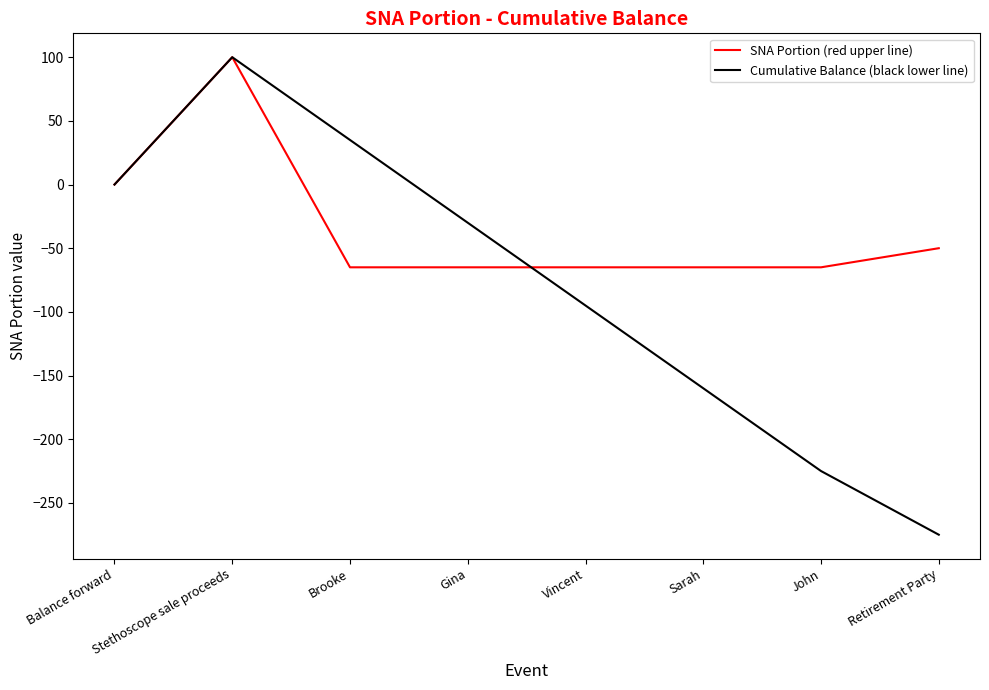

At Brooke, list the series in order from smallest to largest.

SNA Portion (red upper line), Cumulative Balance (black lower line)